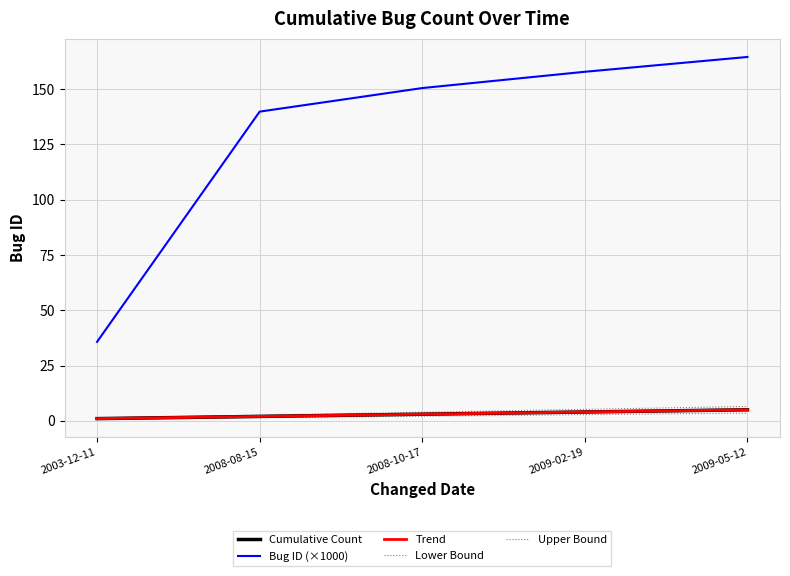

Is this an area chart (filled region under the line)?

No